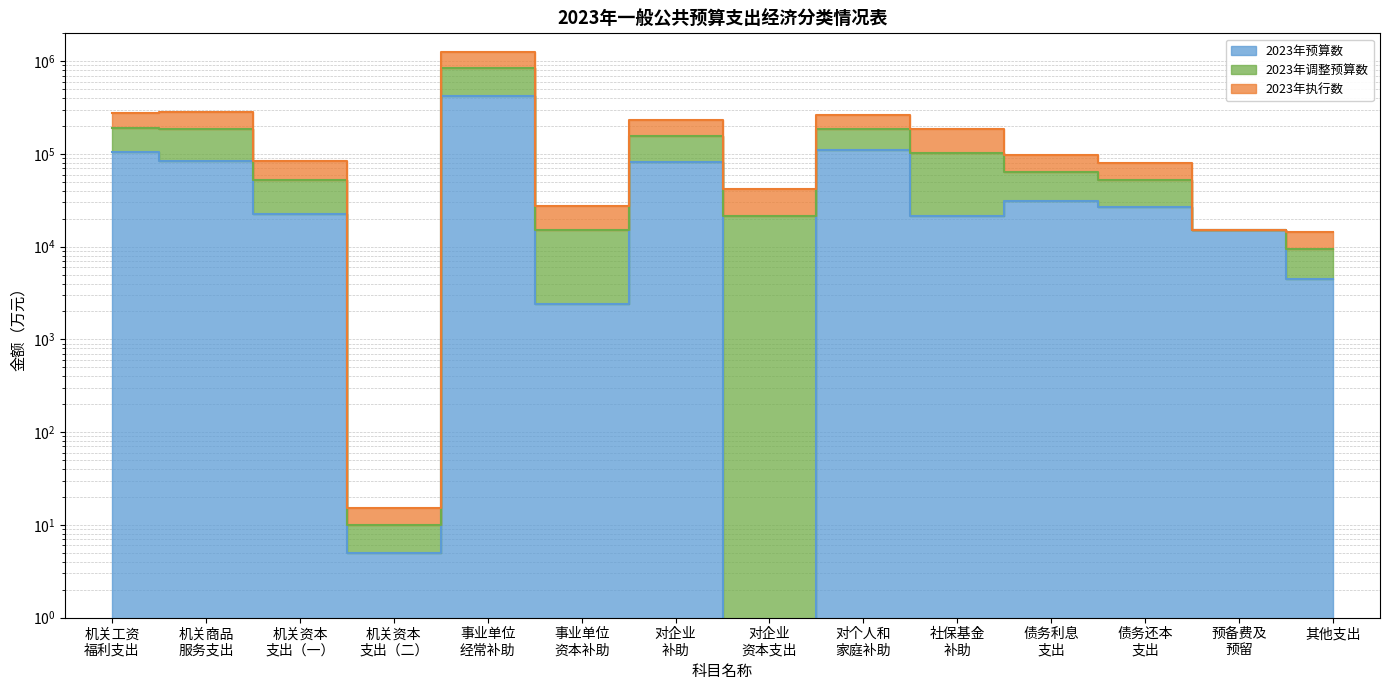

Which series has the largest range (max minus min)?

2023年调整预算数